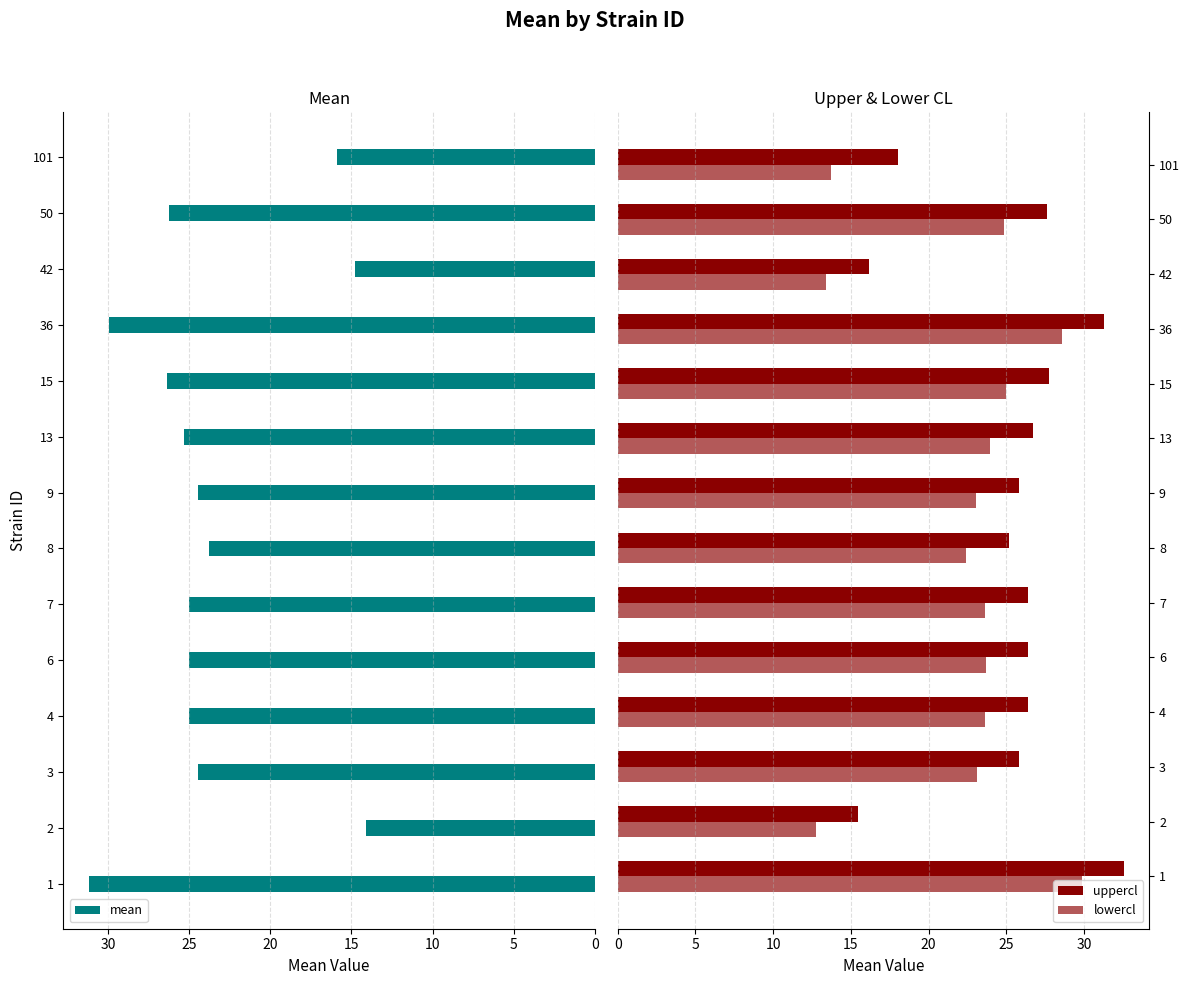

Is it true that mean equals 17.1 at 50?

False